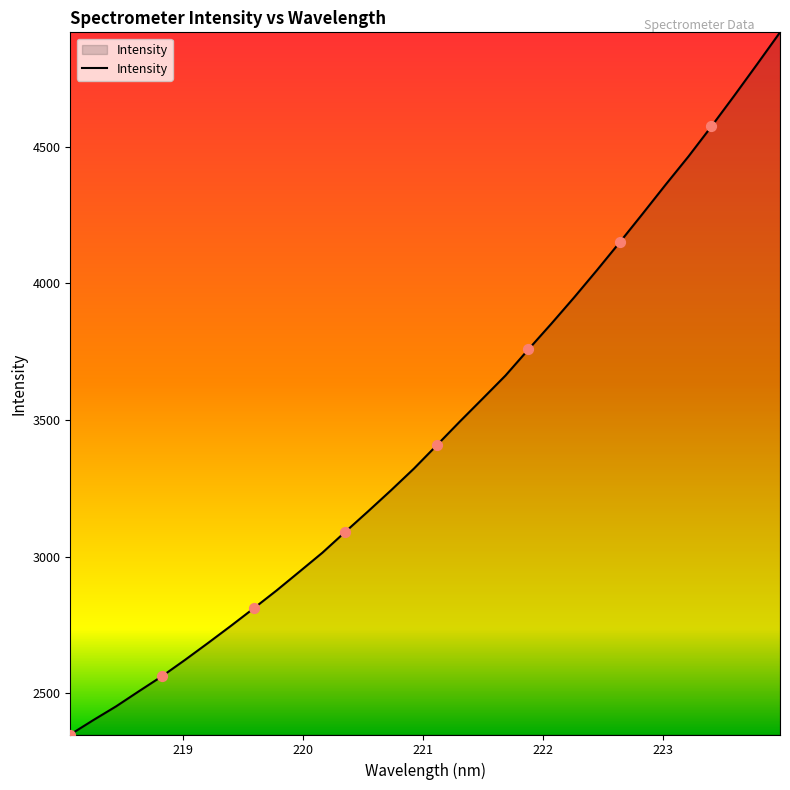

What is the greatest value displayed?

4919.4